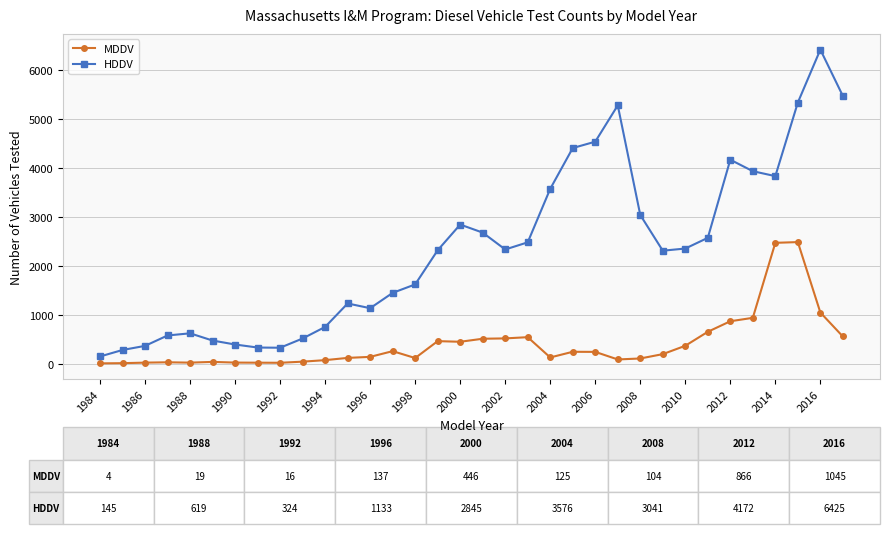

True or false: MDDV and HDDV cross at least once.

False